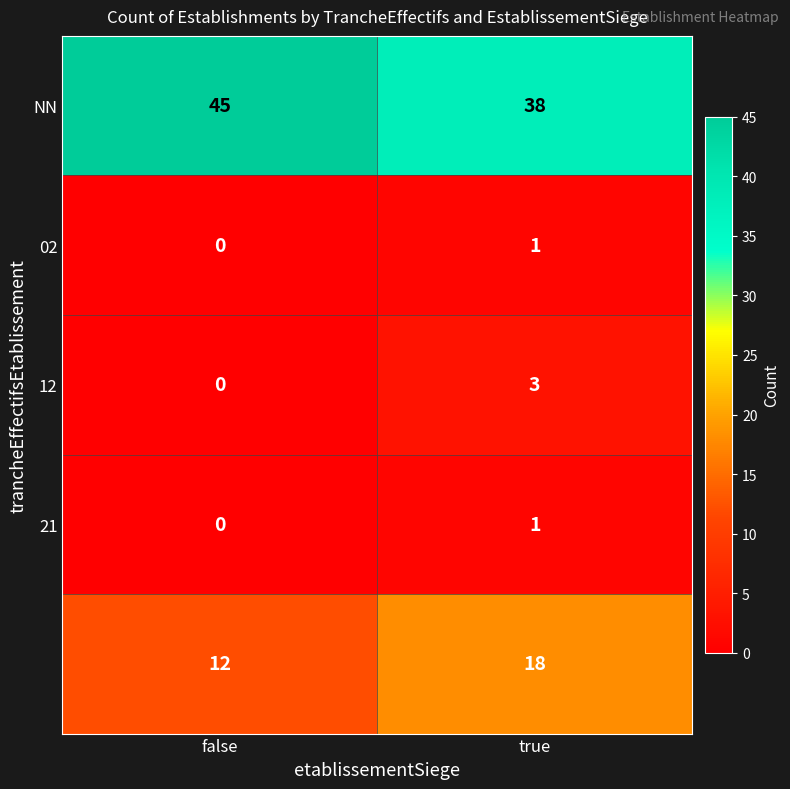

What is the total value across all series at true?

61